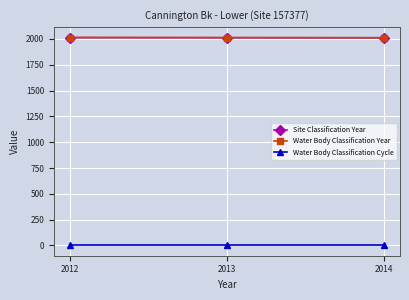

Which series has the largest total across all categories?

Site Classification Year